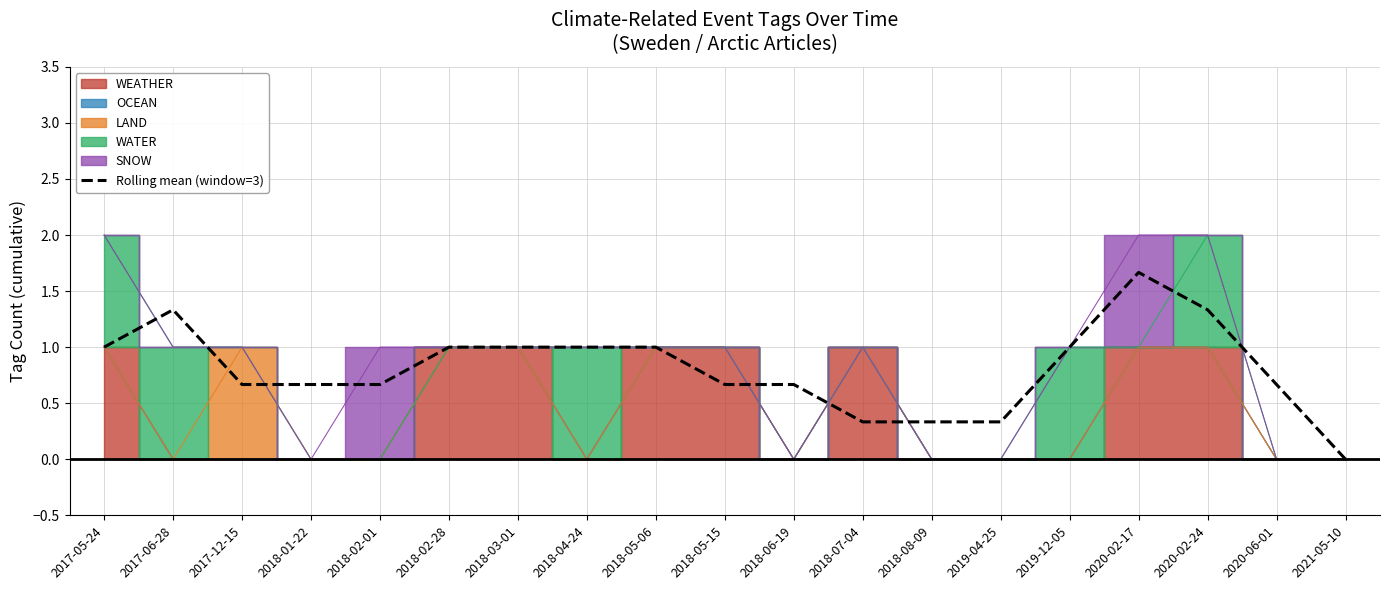

At which label does Rolling mean (window=3) reach its minimum?

2021-05-10